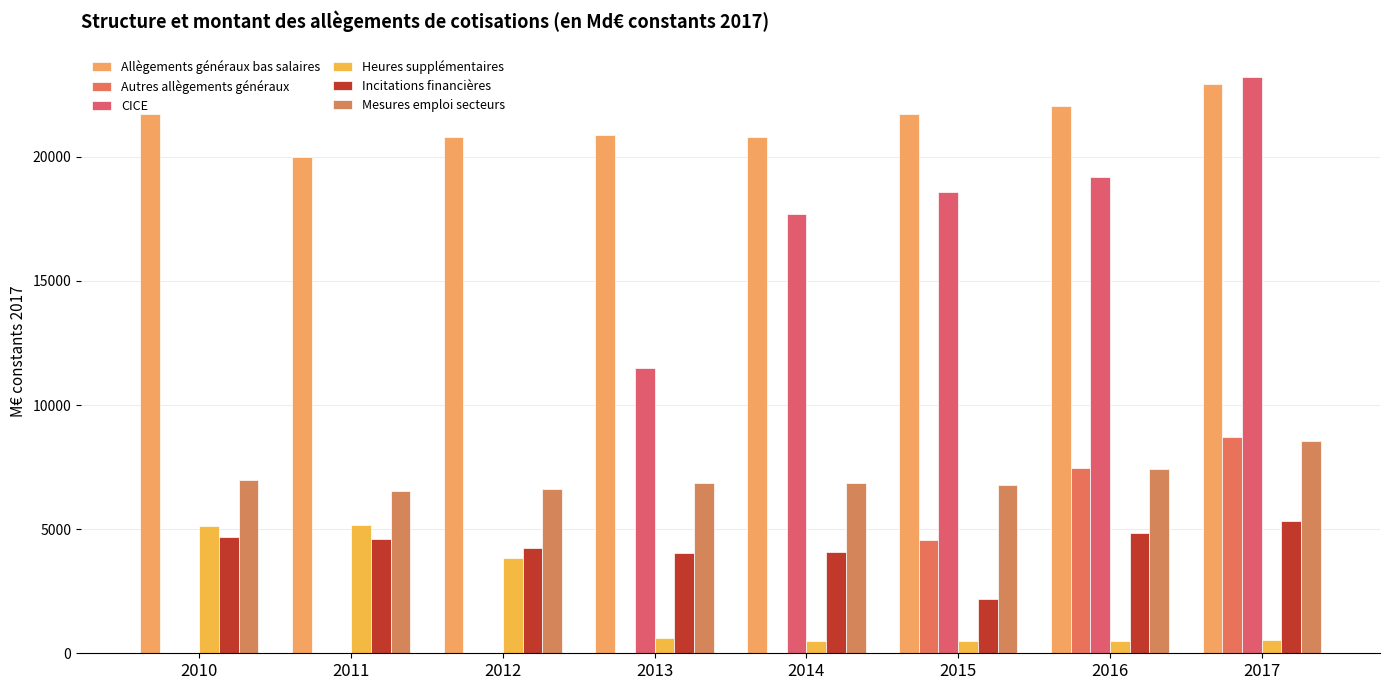

What is the difference between the maximum and second lowest values in the Mesures emploi secteurs series?

1925.2